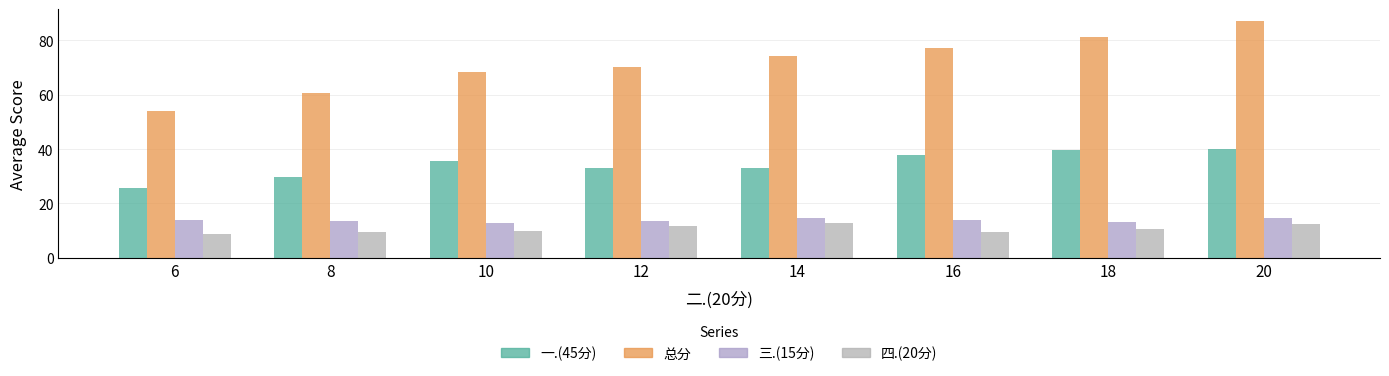

Is it true that 四.(20分) equals 12.6 at 20?

True